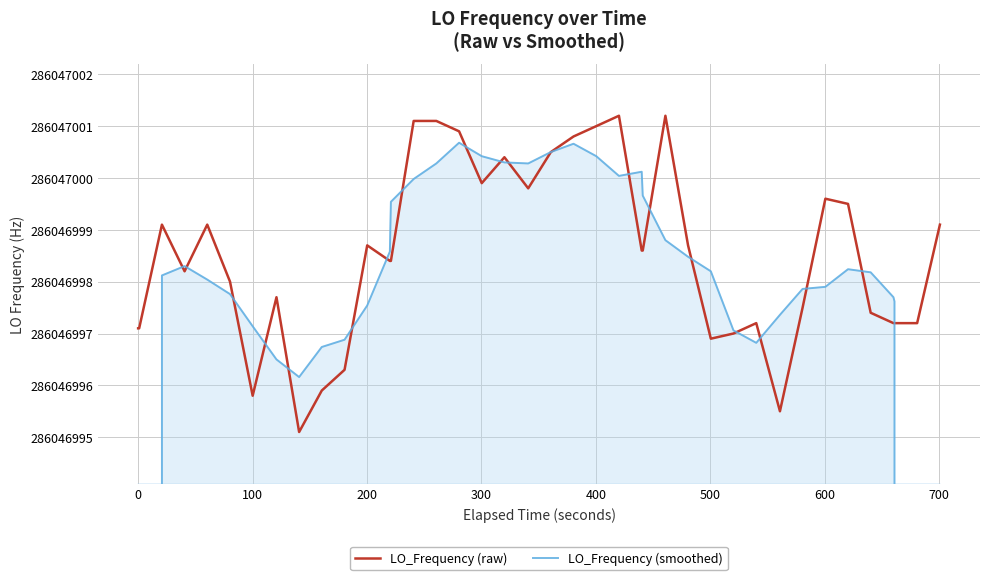

What is the total value across all series at 200?

572093996.5